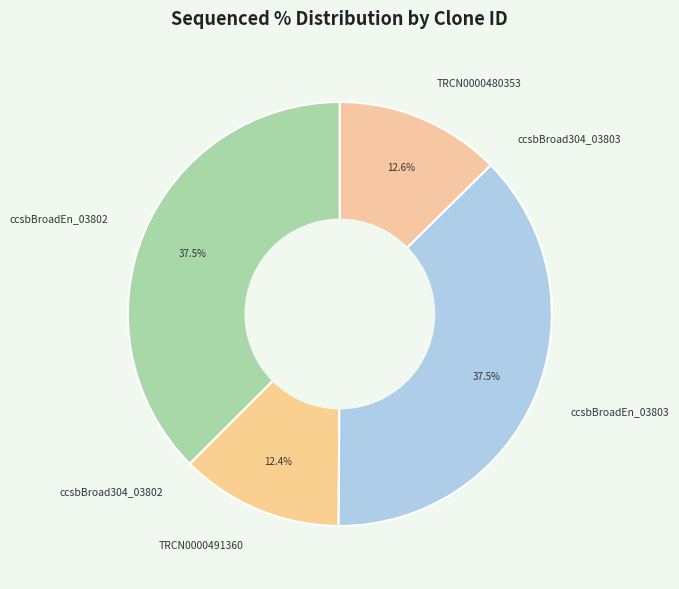

Does any single category account for the majority?

No